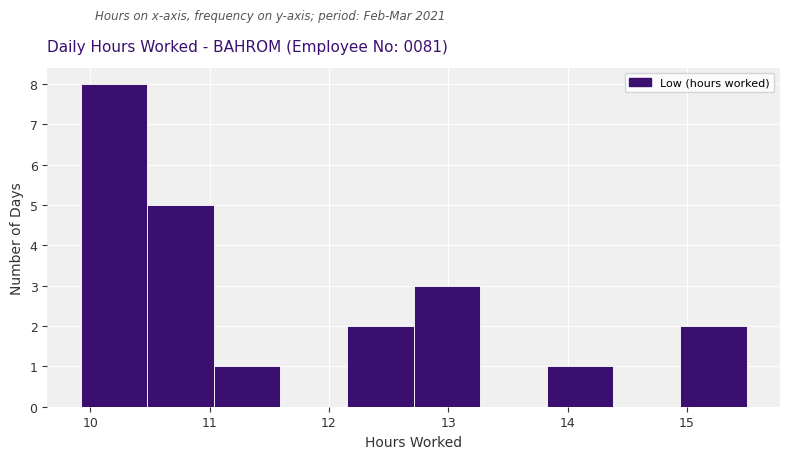

What is the height of the bar covering 14.9 to 15.5 on the x-axis? Neither the bar edges nor the heights are printed on the chart, so give them approximately, as read against the axes.

2